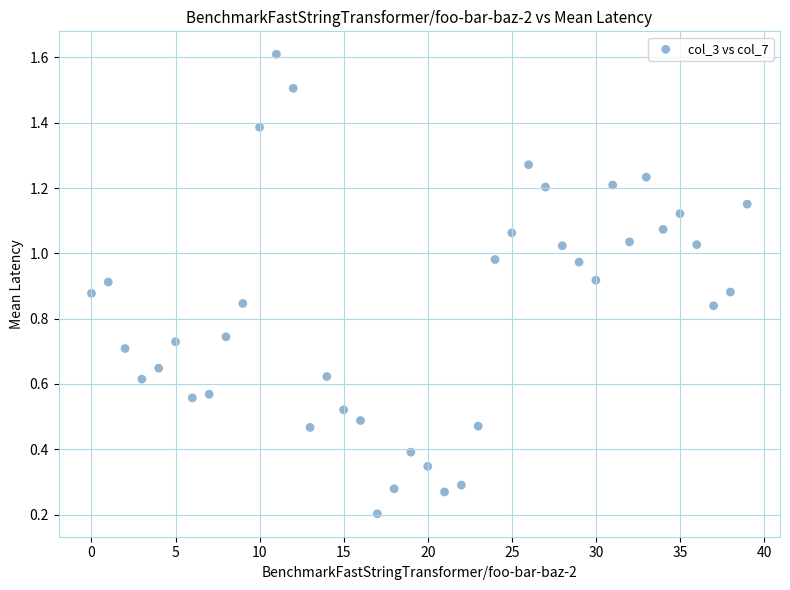

What is the range of Y values (max minus min)?

1.4